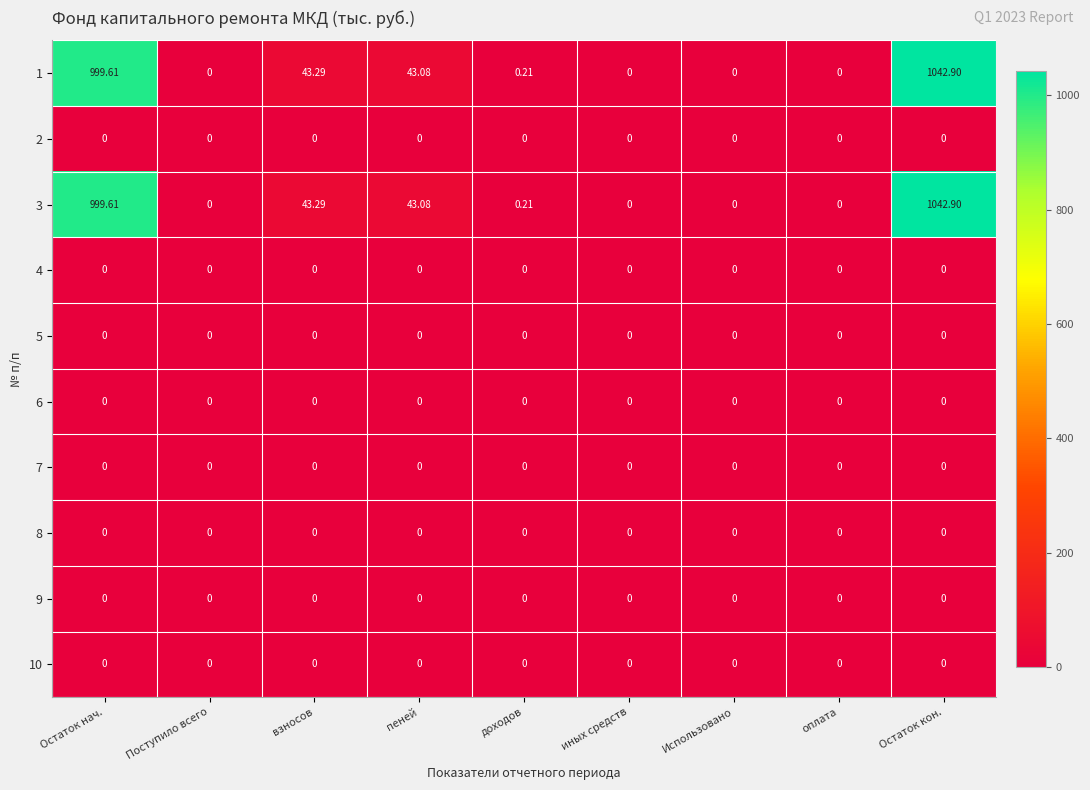

How many data points does each series have?

9